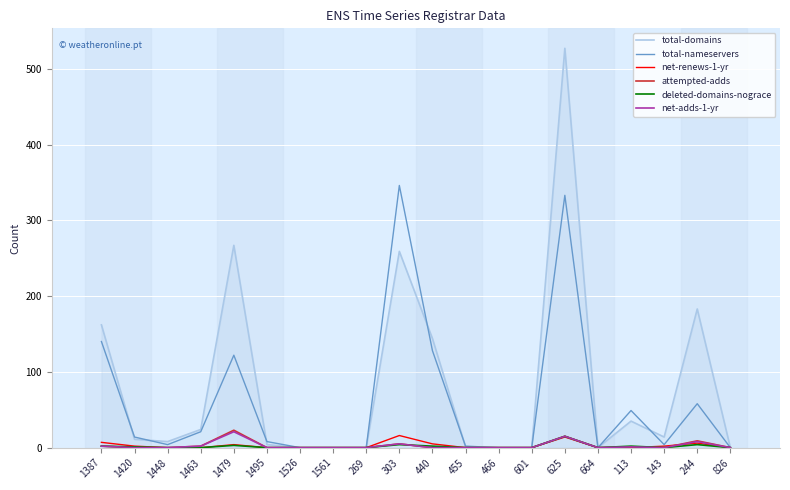

True or false: net-adds-1-yr has more than 2 interior local peaks.

True